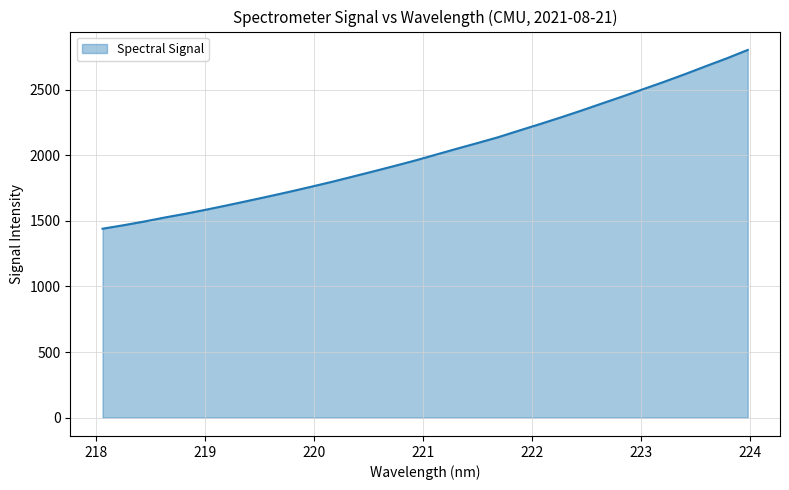

How many values are below 2004?

16